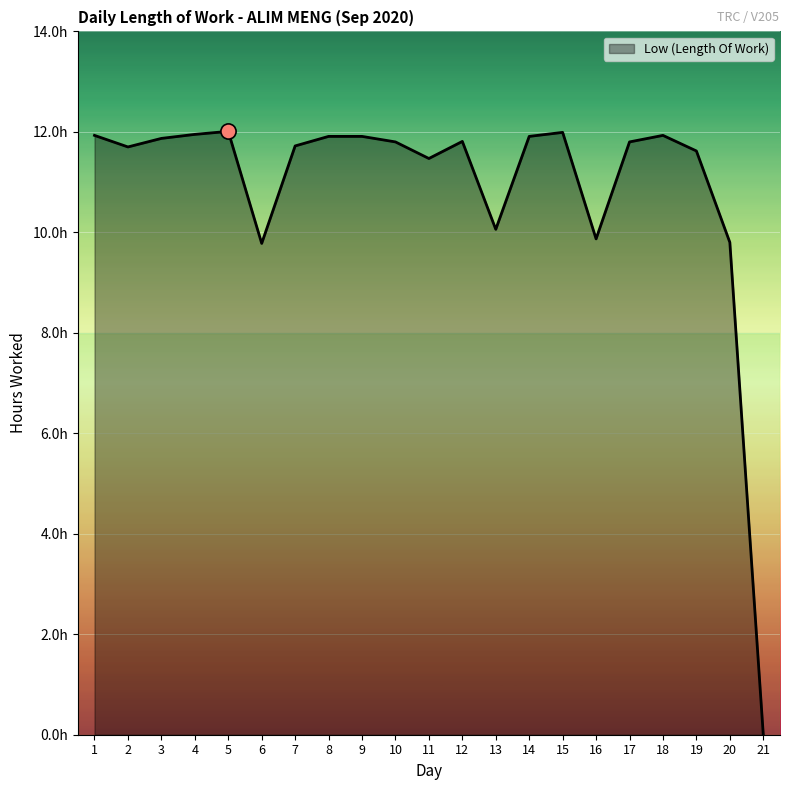

Which has a higher value, 17 or 14?

14